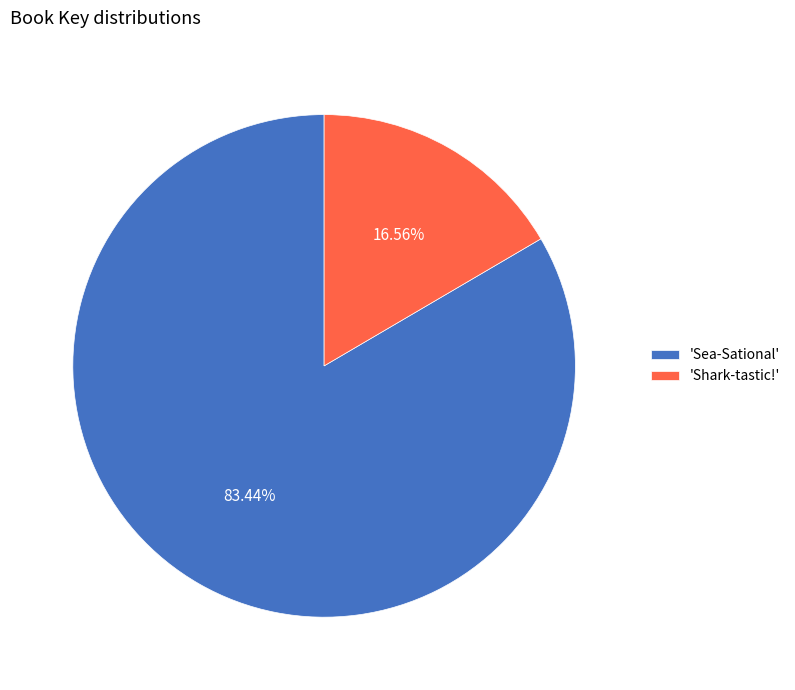

Combined, do 'Shark-tastic!' and 'Sea-Sational' account for over 50%?

Yes